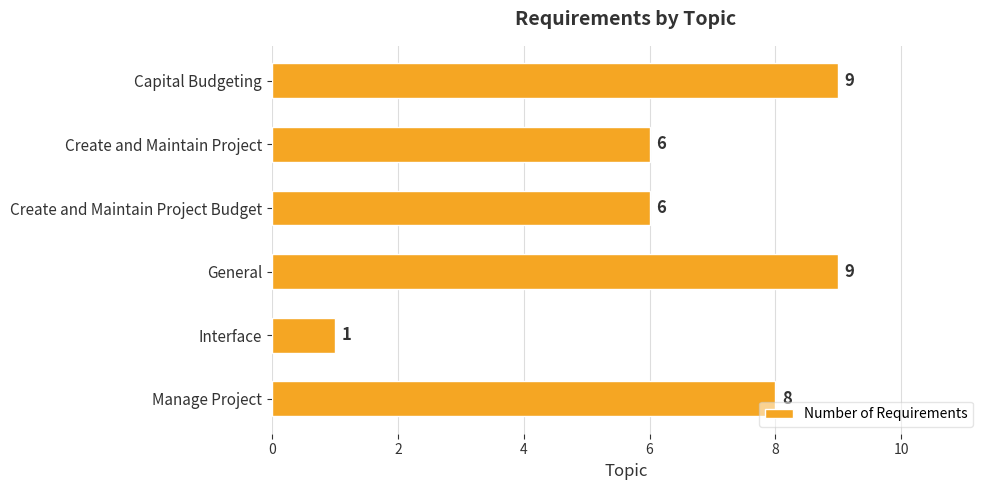

What is the sum of all values?

39